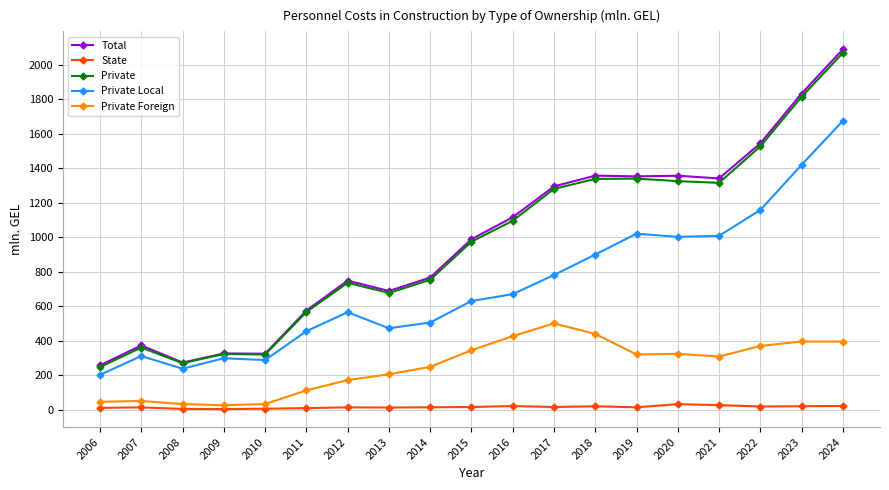

What is the greatest value displayed?

2088.7